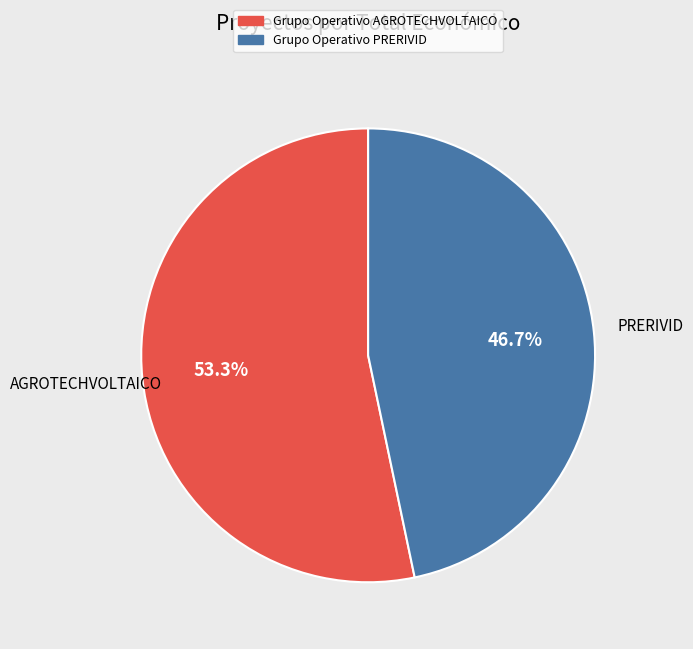

Is there a majority slice in this chart?

Yes